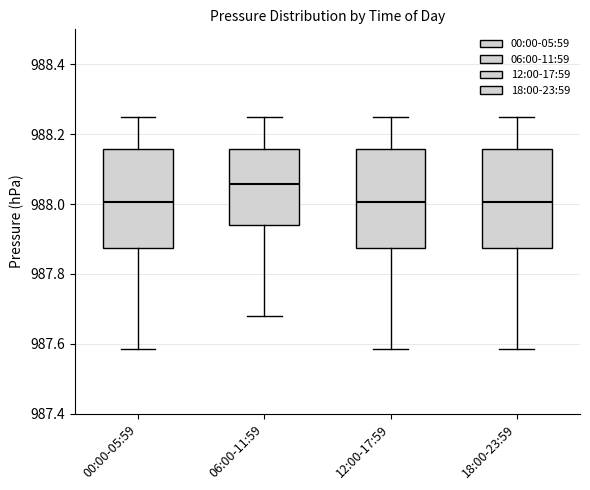

Reading left to right, transcribe this box plot: for each box, give where its median line is, the range the box spans, and where its two whiskers end, as read against the y-axis. The values are not printed on the chart, so give them approximately, as read against the axis.

00:00-05:59: median 988.00, box 987.88 to 988.16, whiskers 987.58 to 988.24
06:00-11:59: median 988.06, box 987.94 to 988.16, whiskers 987.68 to 988.24
12:00-17:59: median 988.00, box 987.88 to 988.16, whiskers 987.58 to 988.24
18:00-23:59: median 988.00, box 987.88 to 988.16, whiskers 987.58 to 988.24